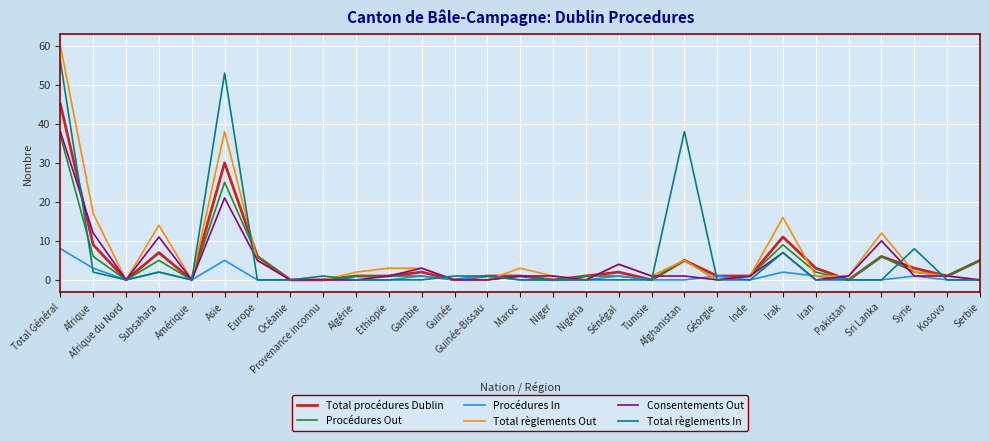

Is the value of Procédures Out at Total Général greater than the value of Procédures In at Syrie?

Yes